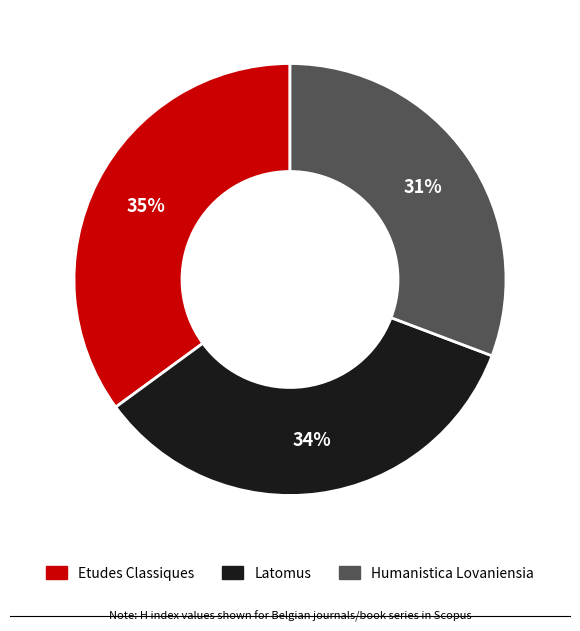

What percentage is the Etudes Classiques slice, to the nearest percent?

35%